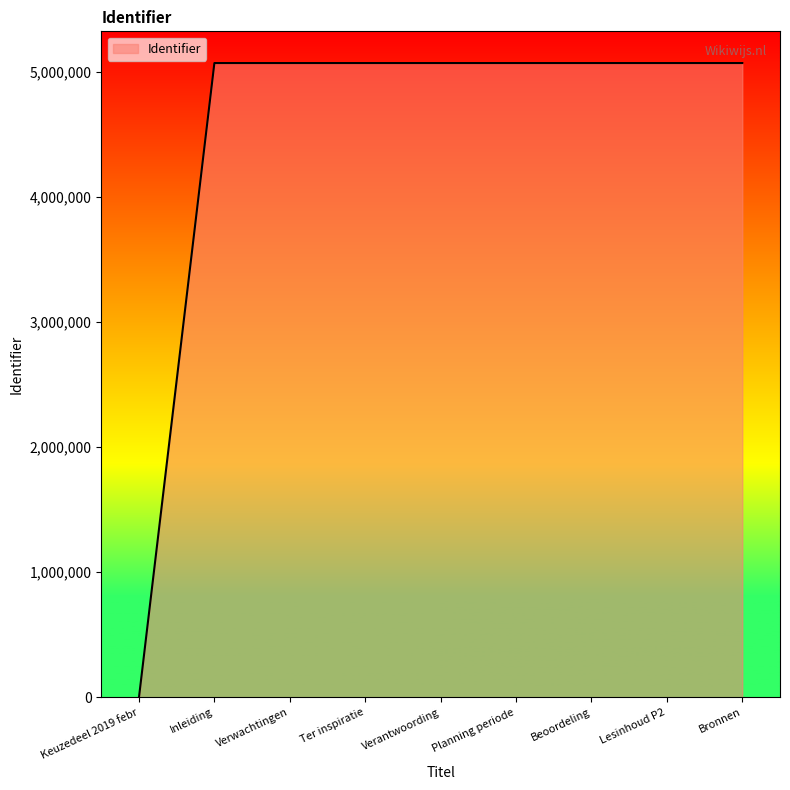

Which has a higher value, Keuzedeel 2019 febr or Bronnen?

Bronnen